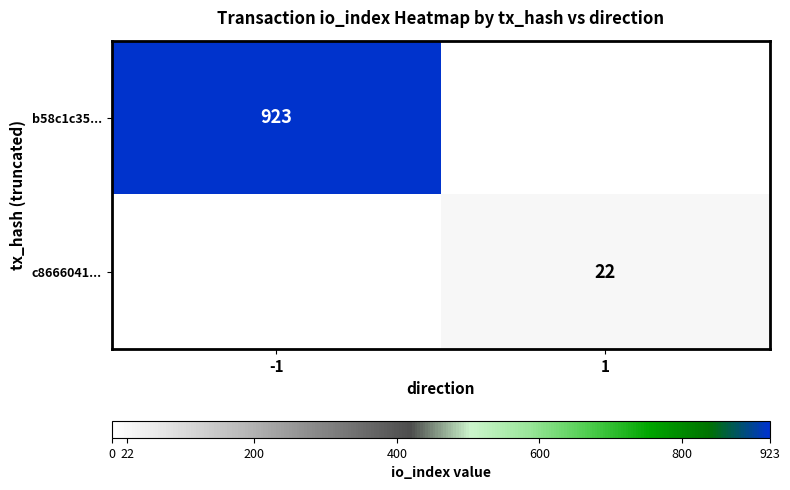

The value of b58c1c35... at -1 is 923. True or false?

True